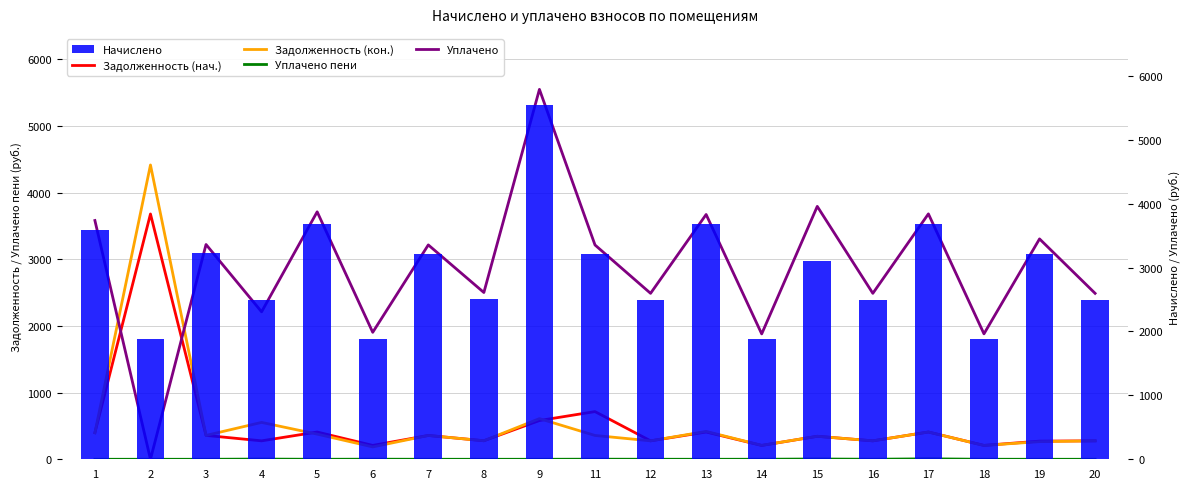

The value of Уплачено пени at 15 is 4.0. True or false?

True